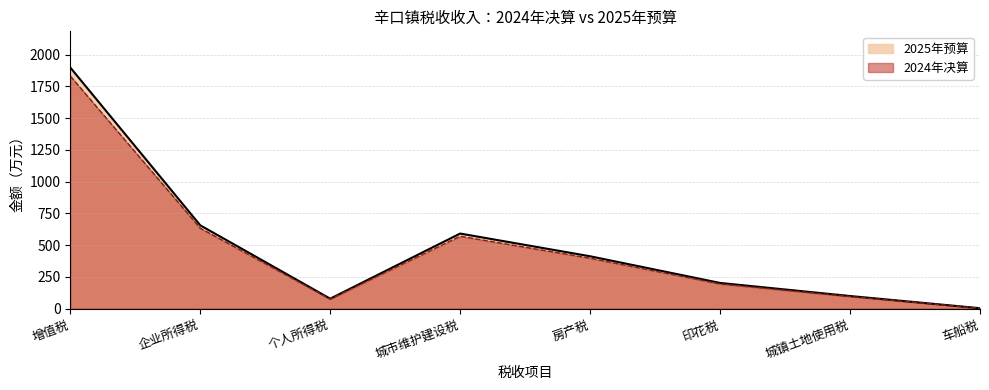

At which label does 2025年预算 reach its minimum?

车船税